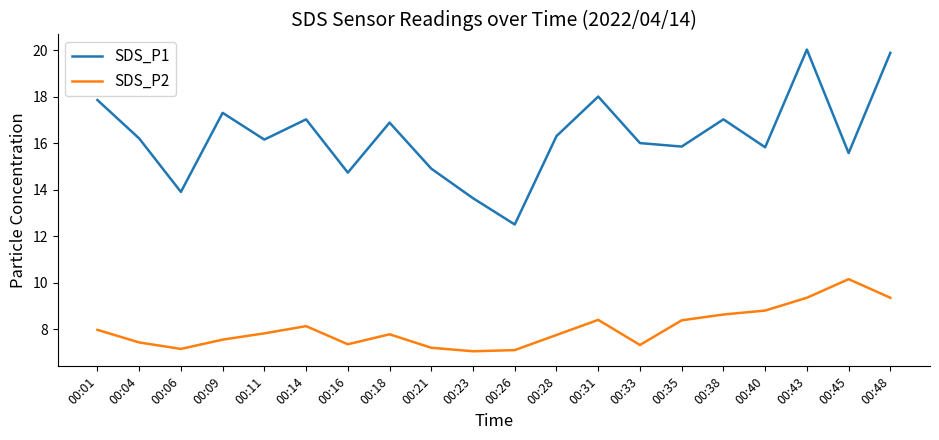

List the series in order of their overall mean, highest first.

SDS_P1, SDS_P2